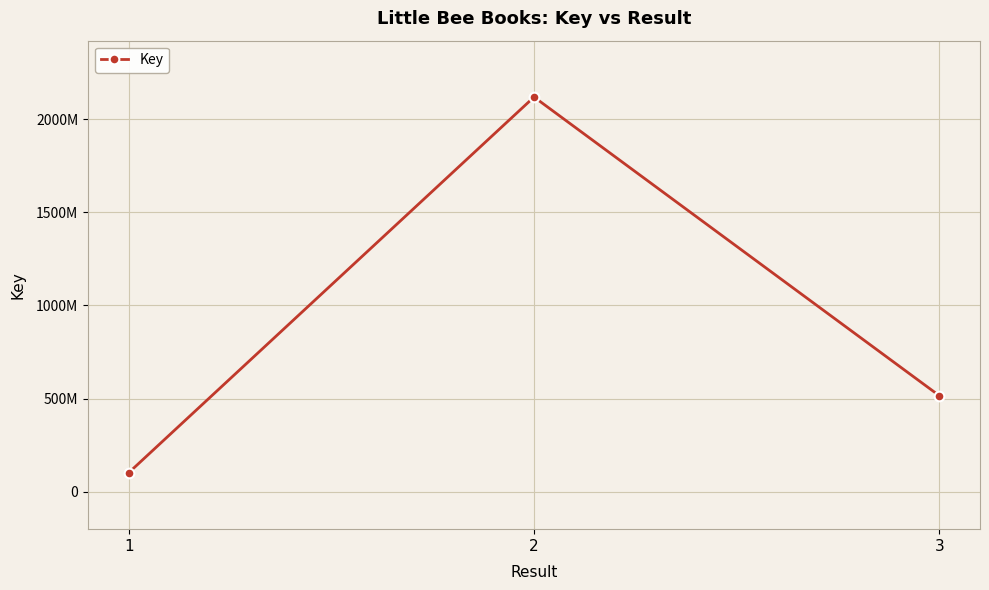

What is the sum of the values at 3 and 1?

615326874